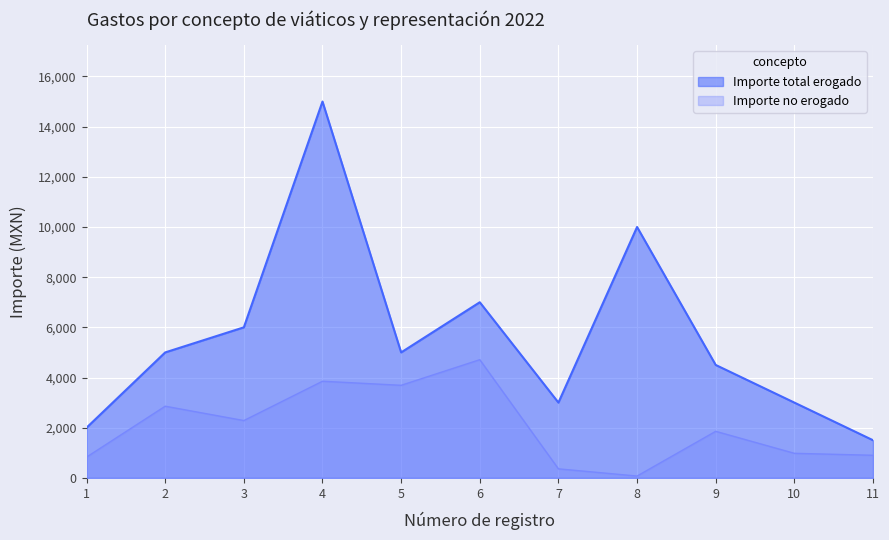

What is the minimum value for Importe total erogado?

1500.0